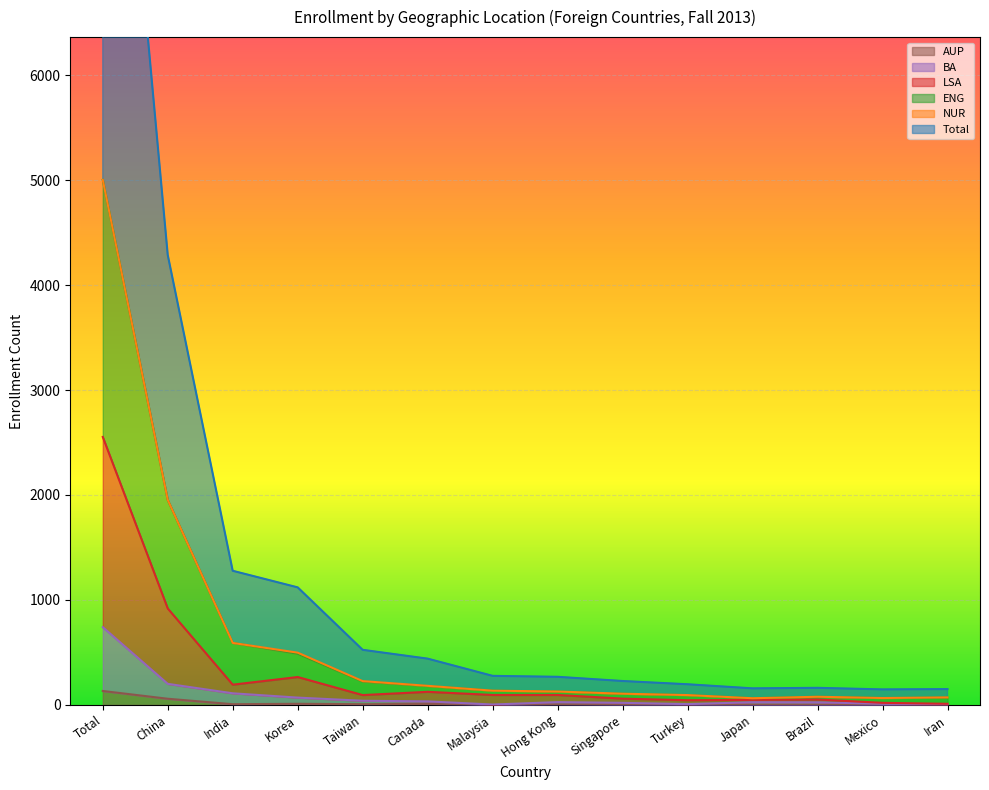

Between China and Mexico, which series saw the biggest shift?

Total